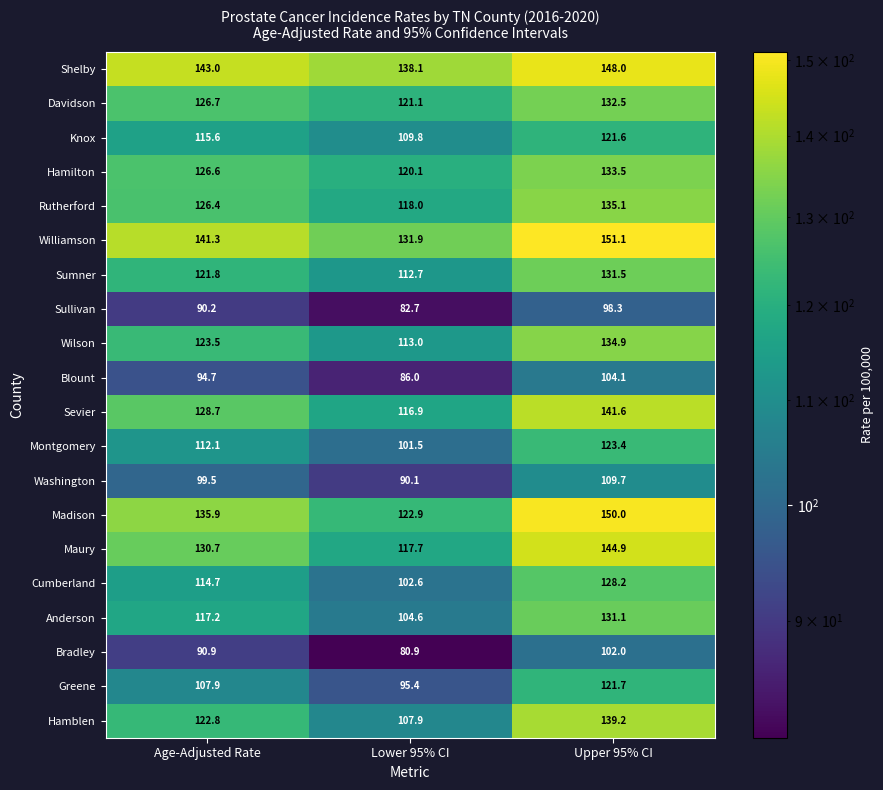

At which label does Knox reach its peak?

Upper 95% CI